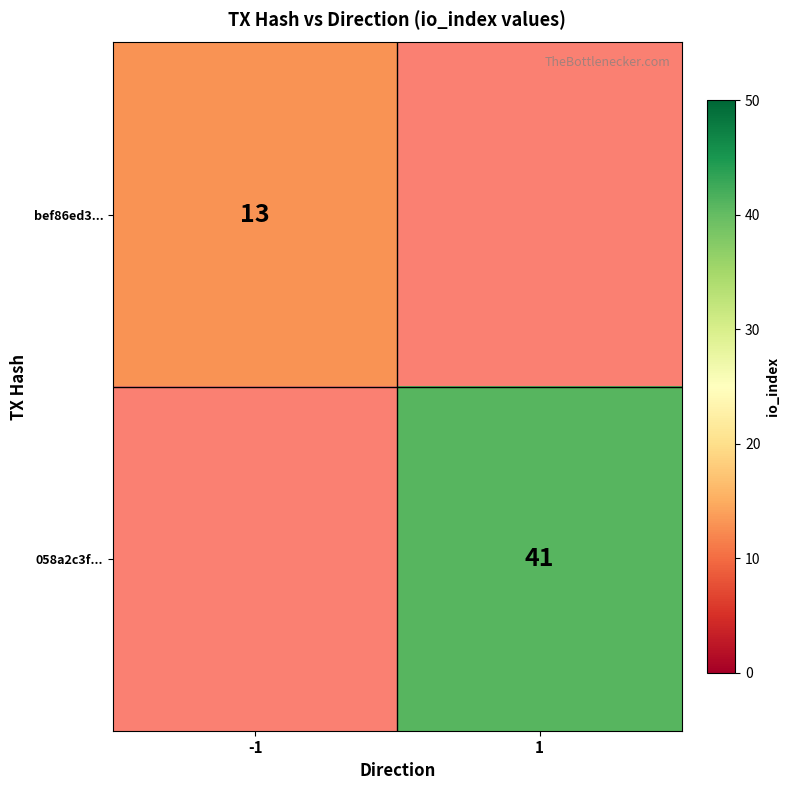

The value of 058a2c3f... at 1 is 41. True or false?

True